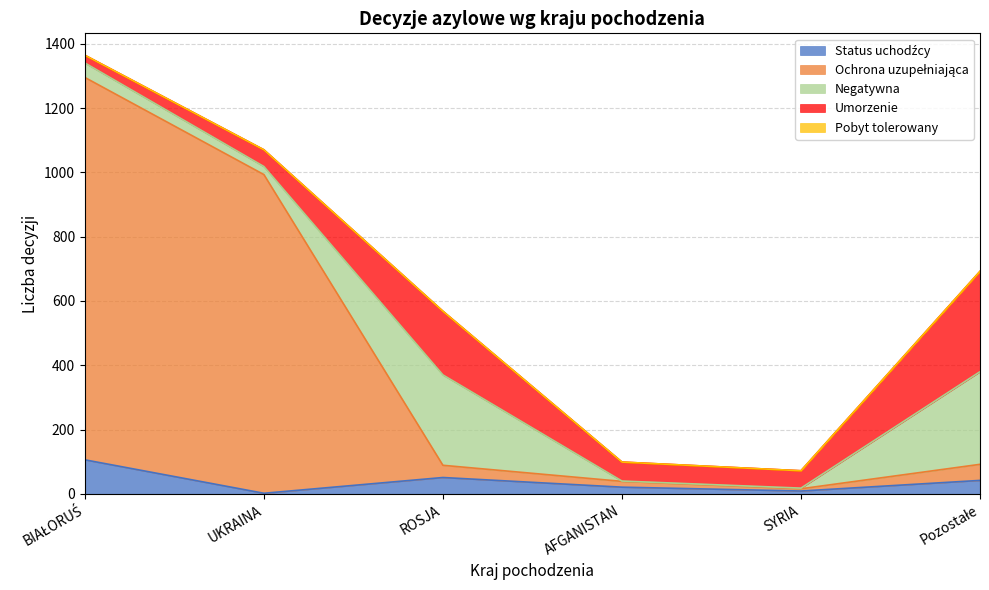

What are all the series names shown in the legend?

Status uchodźcy, Ochrona uzupełniająca, Negatywna, Umorzenie, Pobyt tolerowany